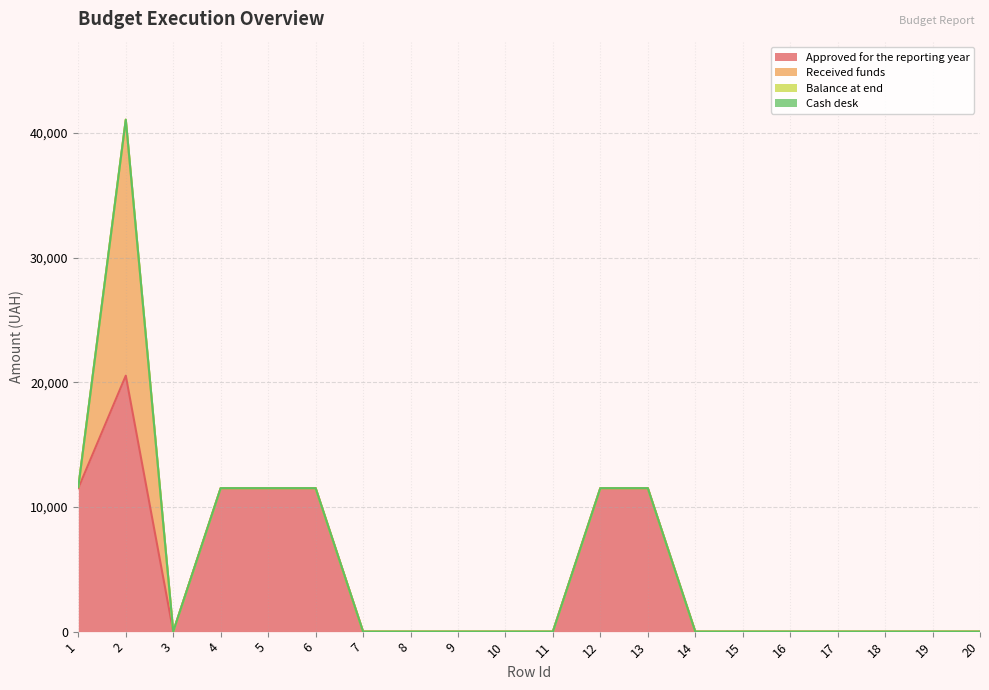

Reading left to right, list all the values displayed in this chart.

Approved for the reporting year: 1=11508	2=20533	3=0	4=11508	5=11508	6=11508	7=0	8=0	9=0	10=0	11=0	12=11508	13=11508	14=0	15=0	16=0	17=0	18=0	19=0	20=0
Received funds: 1=89	2=20533	3=0	4=0	5=0	6=0	7=0	8=0	9=0	10=0	11=0	12=0	13=0	14=0	15=0	16=0	17=0	18=0	19=0	20=0
Balance at end: 1=0	2=0	3=0	4=0	5=0	6=0	7=0	8=0	9=0	10=0	11=0	12=0	13=0	14=0	15=0	16=0	17=0	18=0	19=0	20=0
Cash desk: 1=0	2=0	3=0	4=0	5=0	6=0	7=0	8=0	9=0	10=0	11=0	12=0	13=0	14=0	15=0	16=0	17=0	18=0	19=0	20=0